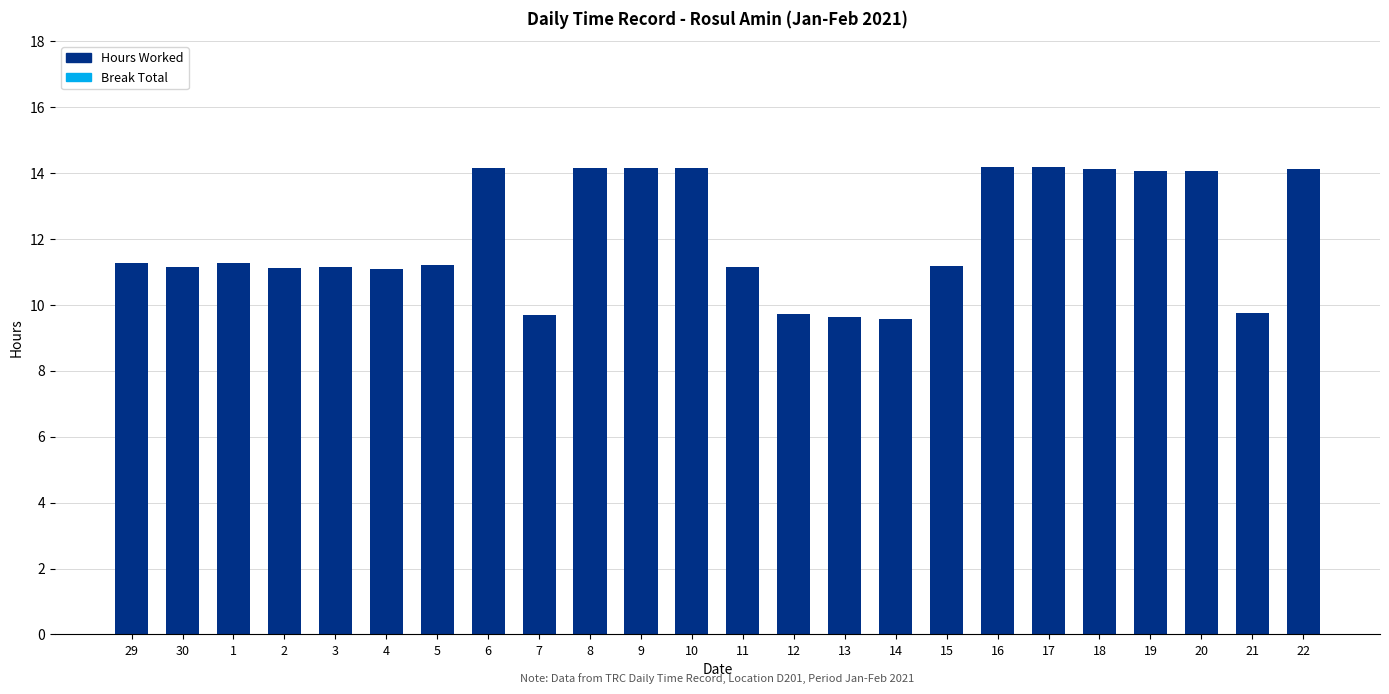

What position from the right is 19?

4